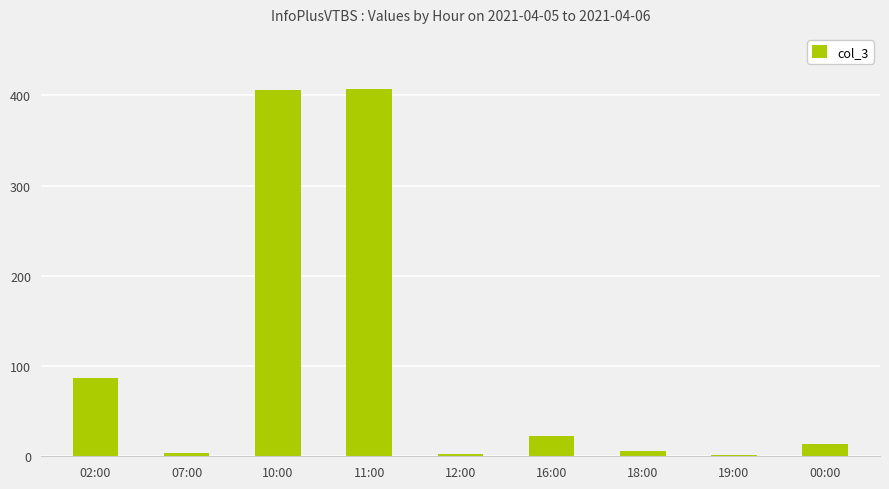

Is it true that the value at 02:00 is 87?

True